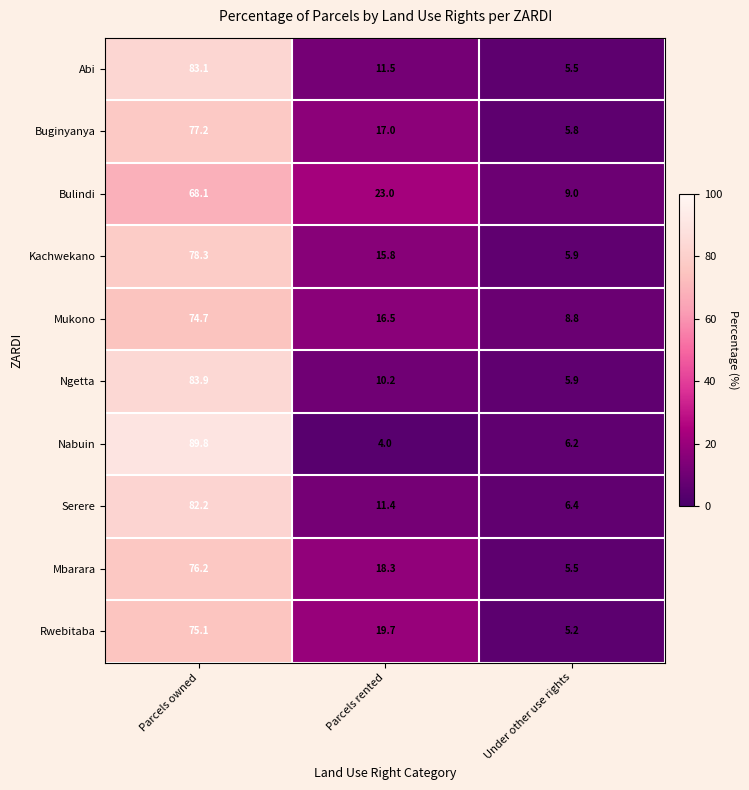

What is the greatest value displayed?

89.8